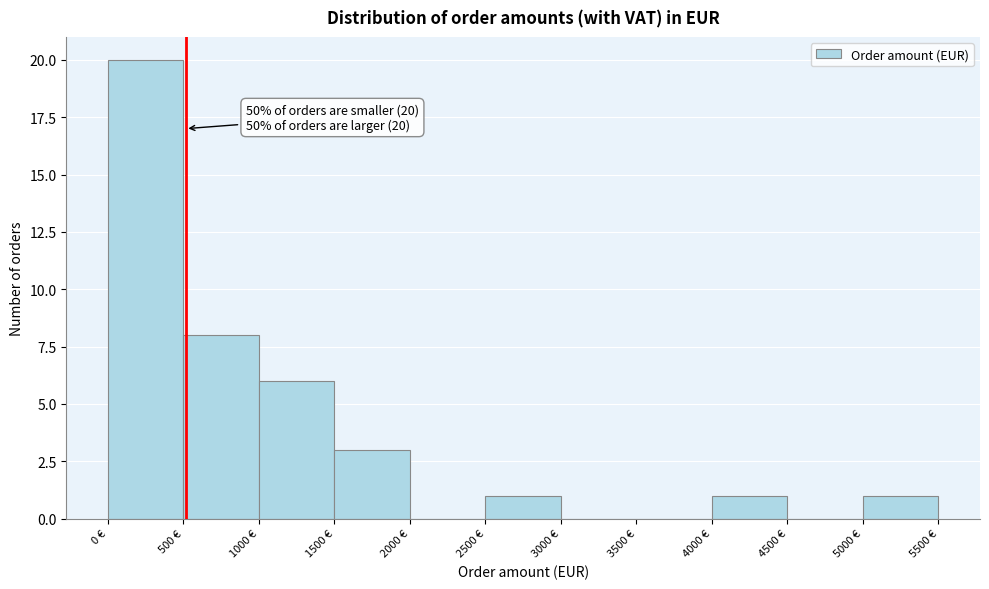

Which range on the x-axis has the tallest bar?

0 to 500